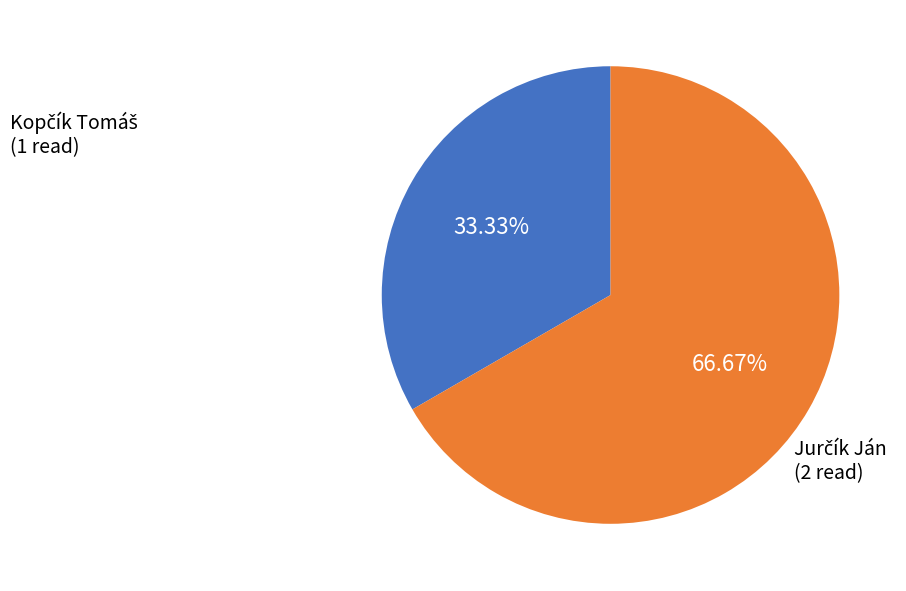

Does any single category account for the majority?

Yes